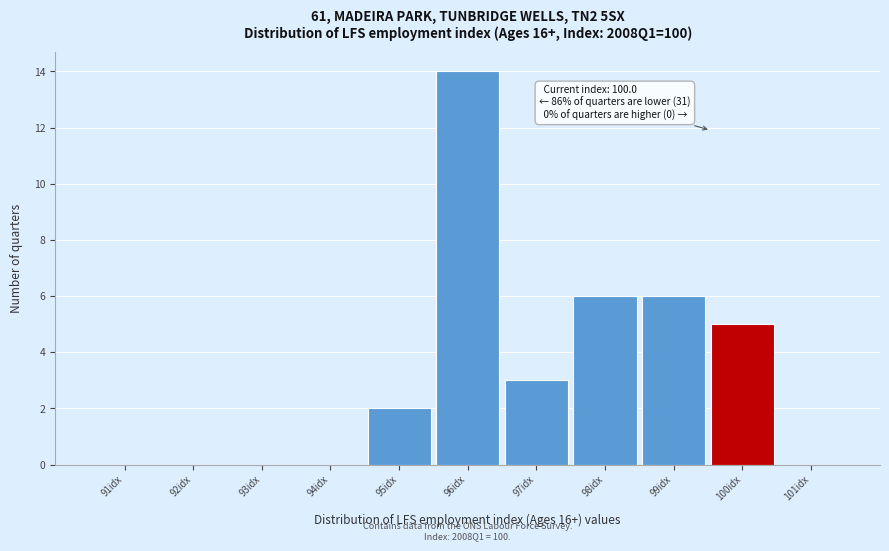

Reading left to right, list all the values displayed in this chart.

91idx=0	92idx=0	93idx=0	94idx=0	95idx=2	96idx=14	97idx=3	98idx=6	99idx=6	100idx=5	101idx=0